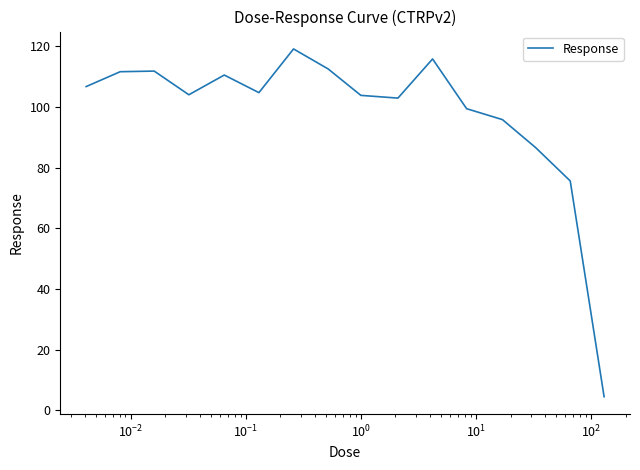

What is the difference between the maximum and minimum values?

114.6